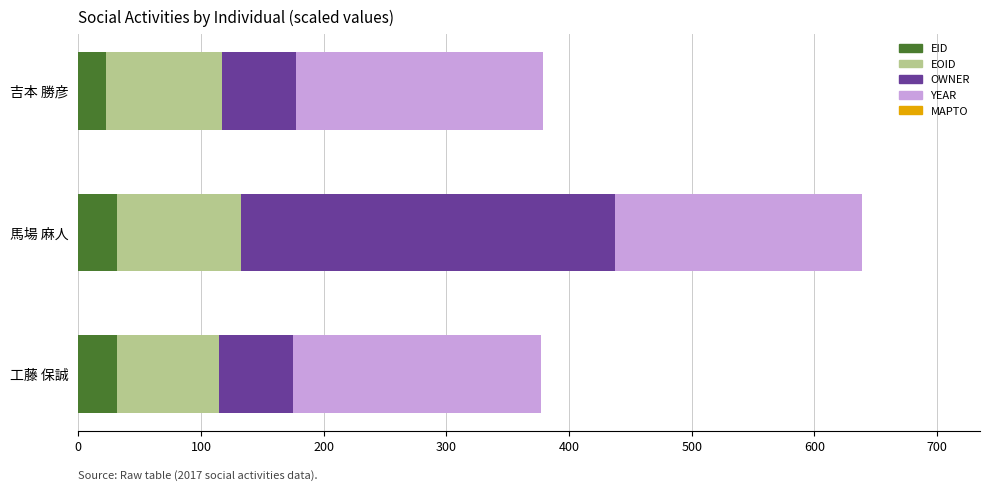

At which category is the sum across all series the highest?

馬場 麻人